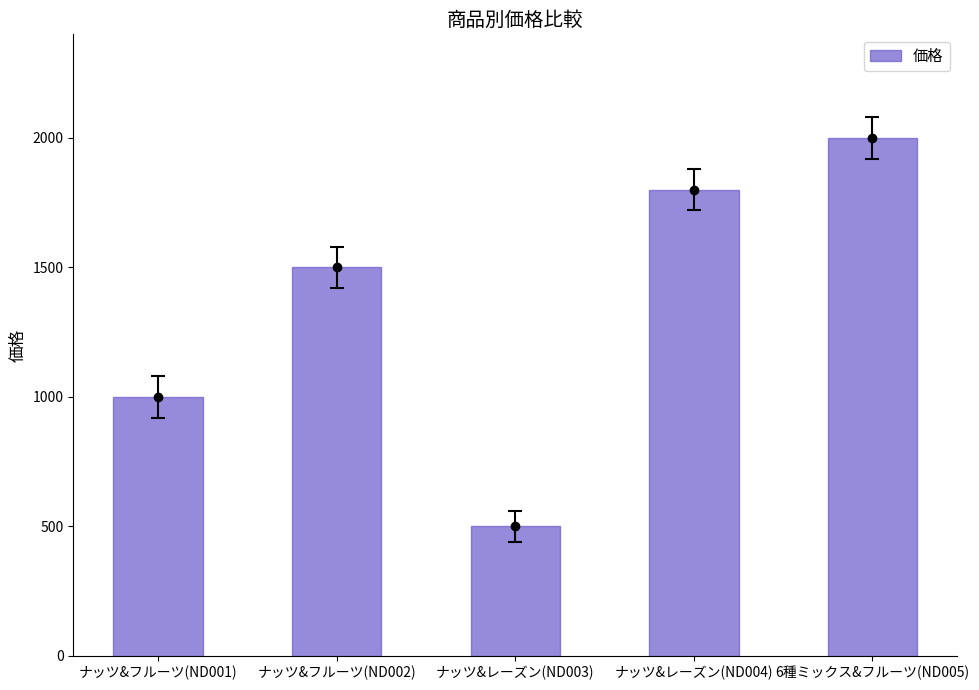

Which category has the lowest value across all series?

ナッツ&レーズン(ND003)